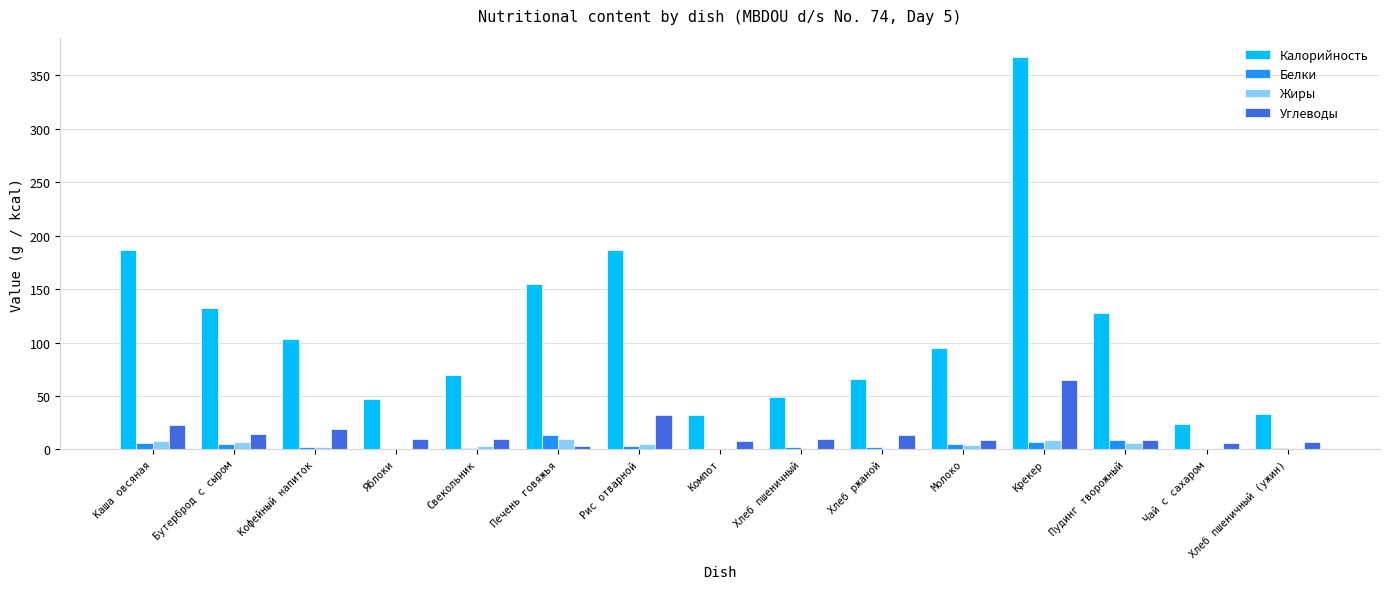

At which category is the sum across all series the highest?

Крекер